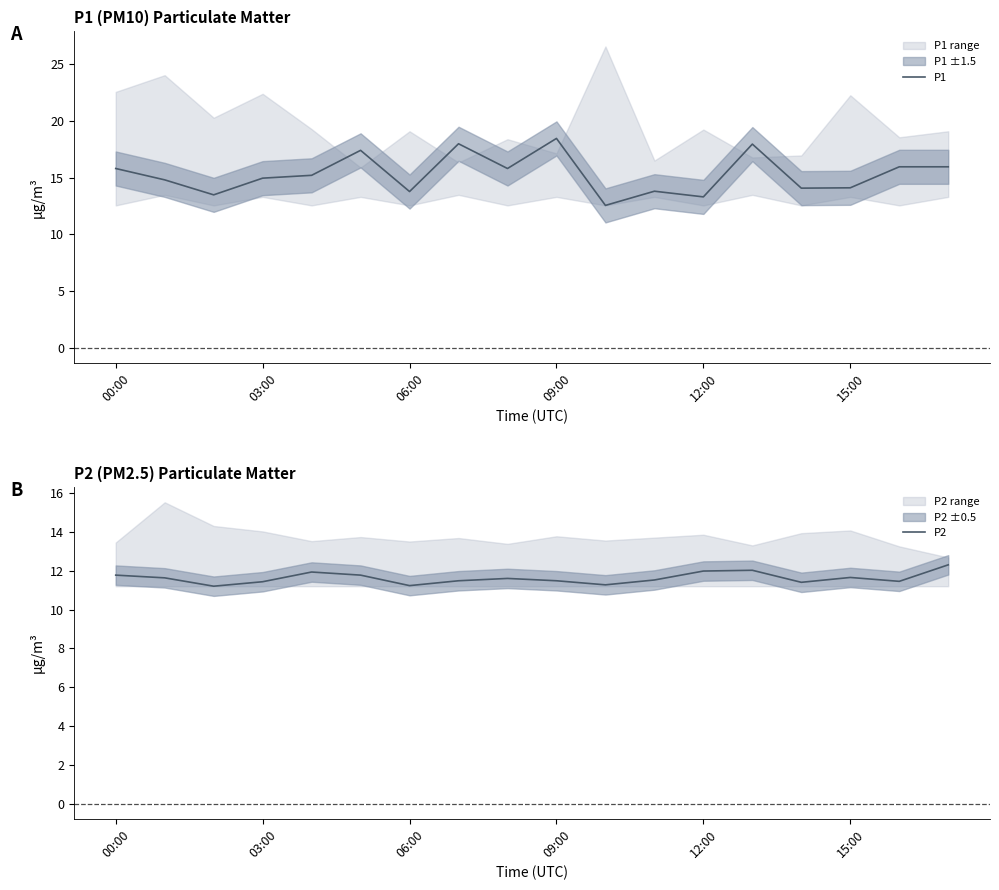

True or false: P1 and P2 cross at least once.

False